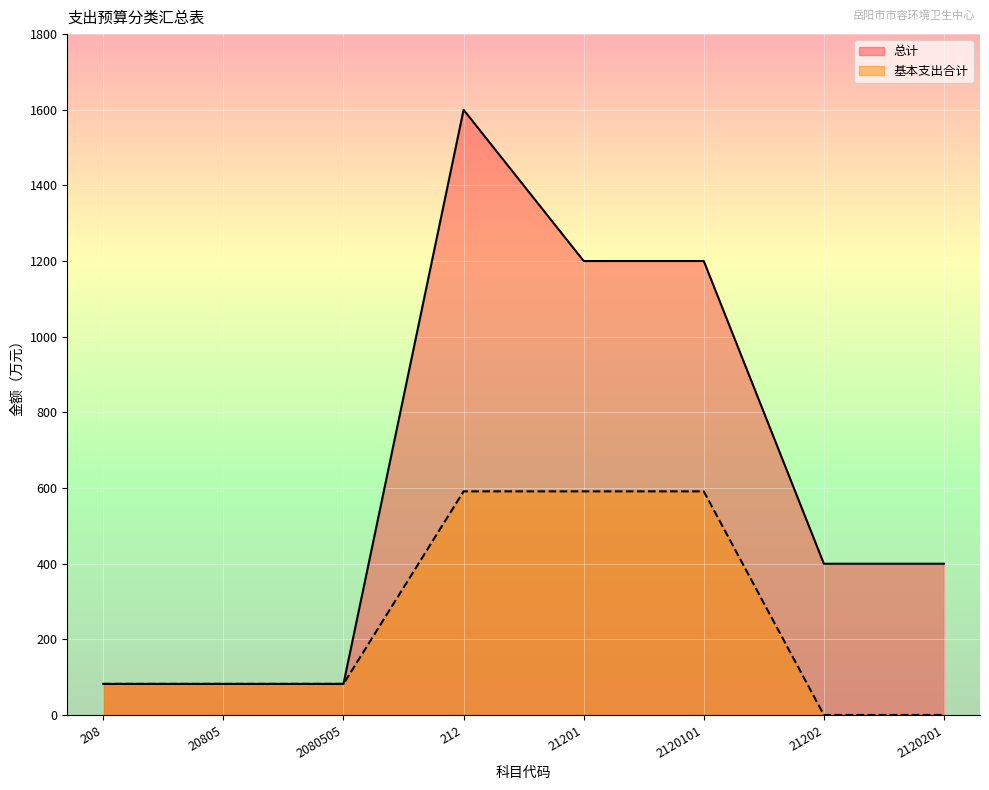

Reading right to left, extract all data points from this chart.

总计: 399.8	399.8	1200.1	1200.1	1599.9	82.2	82.2	82.2
基本支出合计: 0.0	0.0	591.2	591.2	591.2	82.2	82.2	82.2